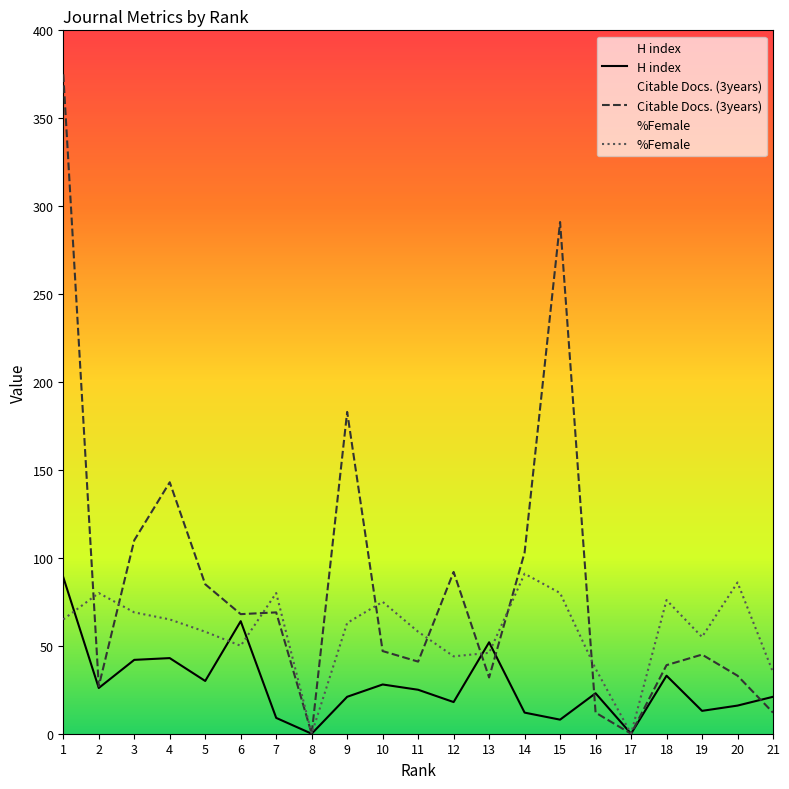

Where does the %Female series first go above 63?

1